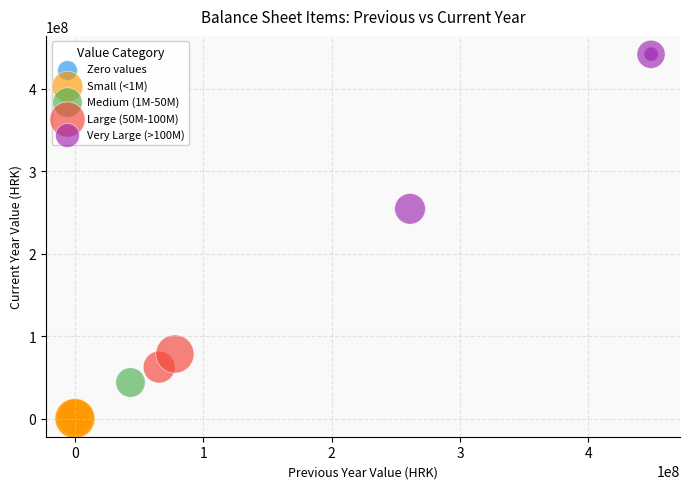

What are all the series names shown in the legend?

Zero values, Small (<1M), Medium (1M-50M), Large (50M-100M), Very Large (>100M)